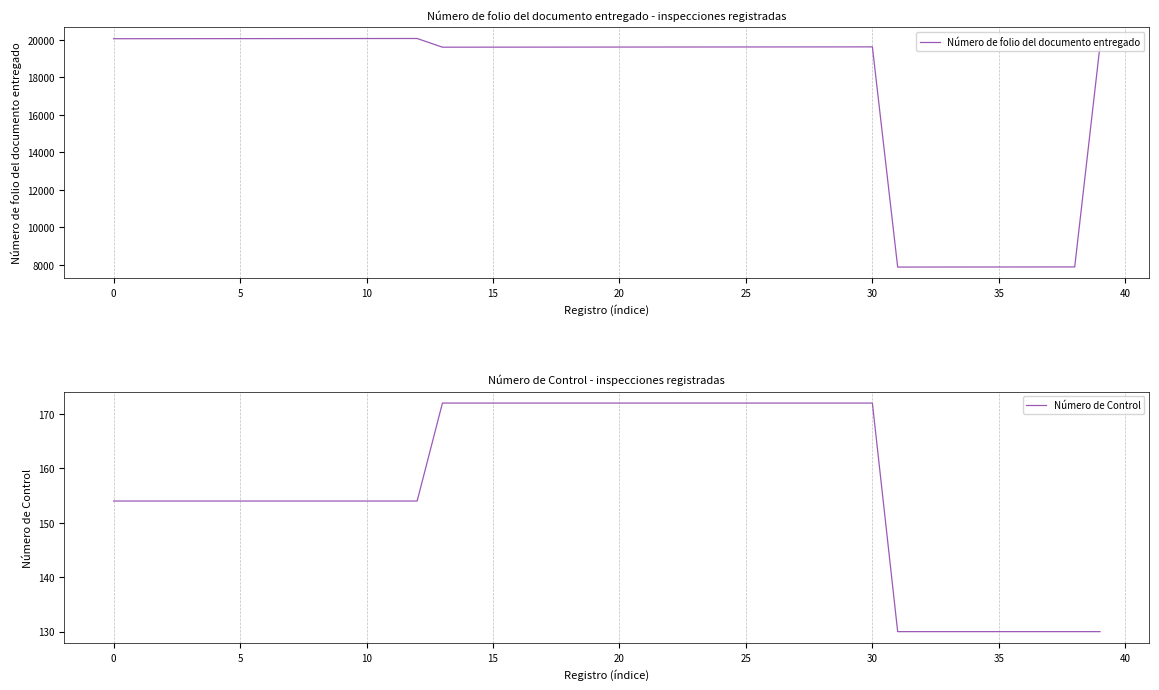

What is the maximum value for Número de folio del documento entregado?

20081